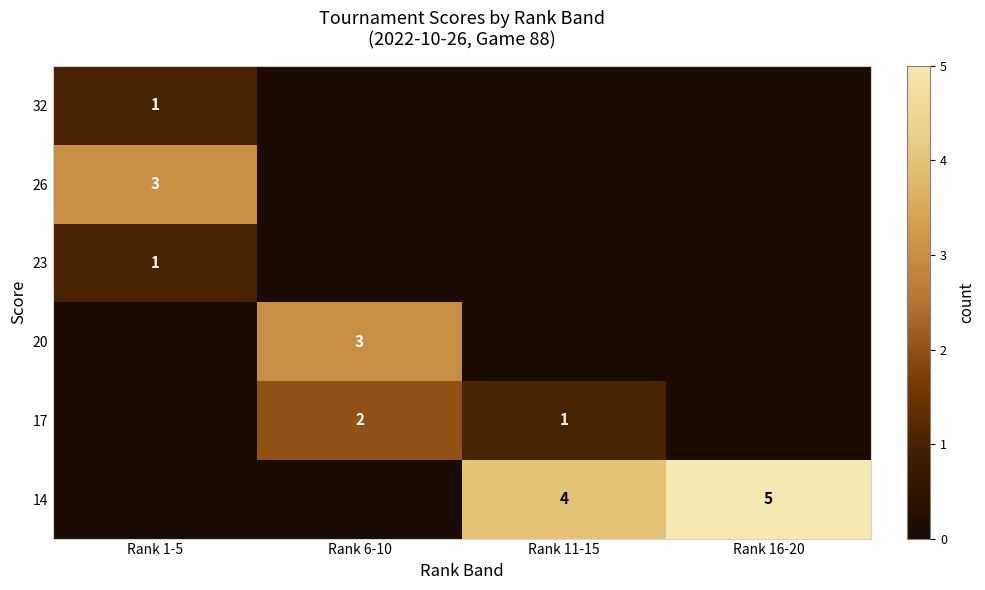

True or false: 32 has a value of 2 at Rank 1-5.

False